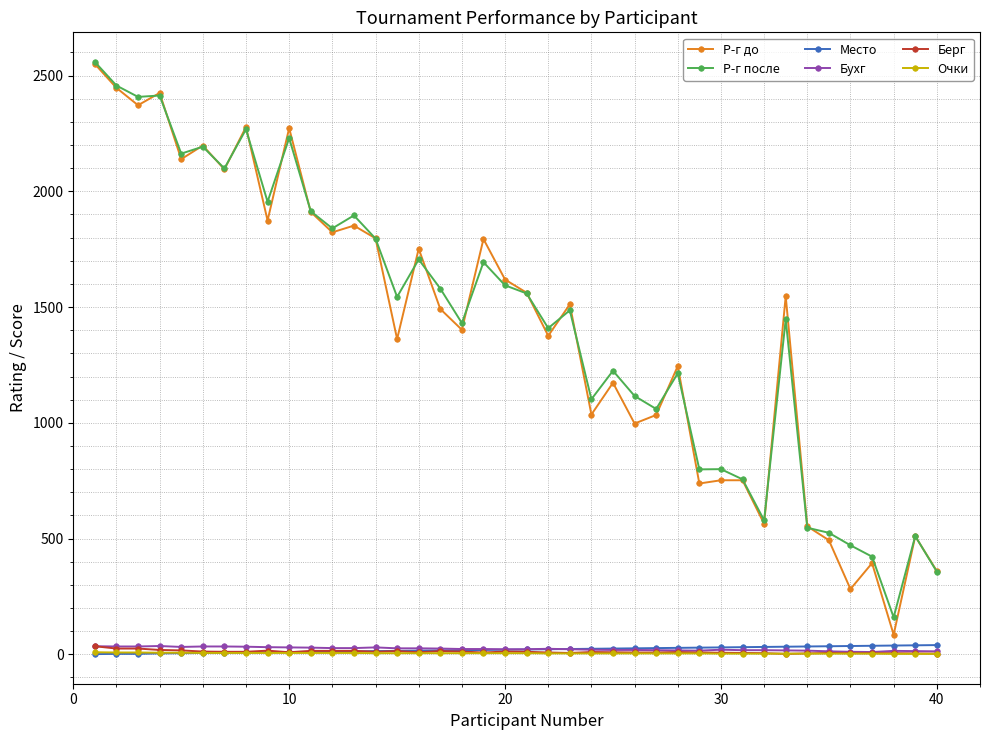

True or false: Р-г до has more than 0 points higher than both neighbors.

True